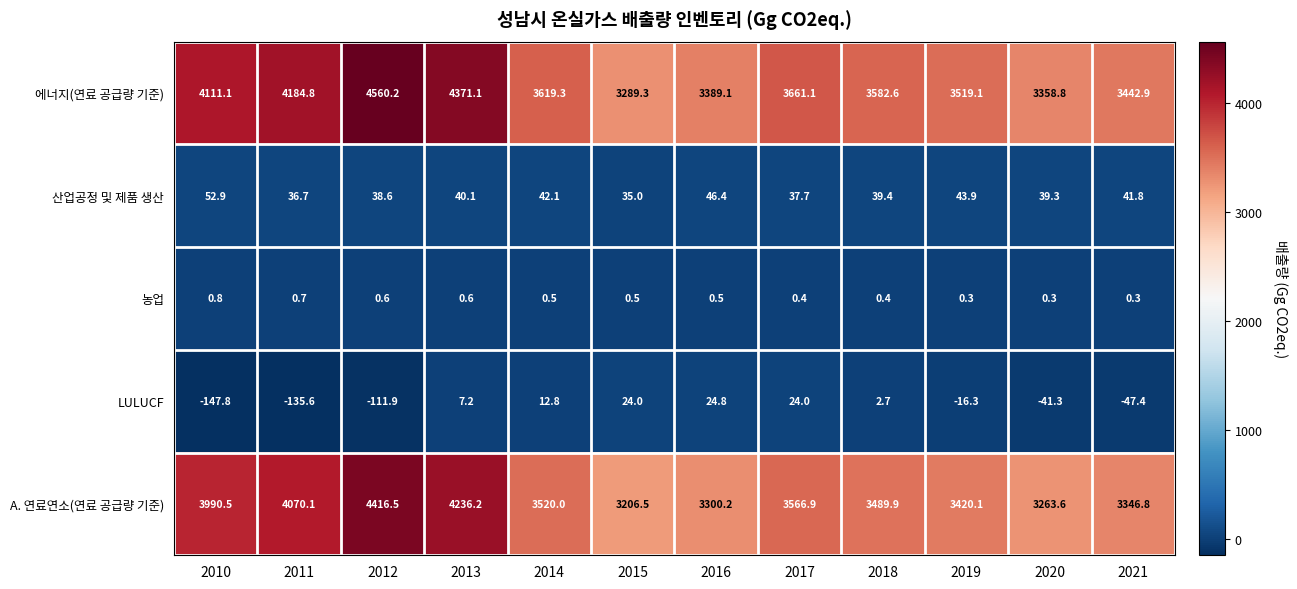

What is the average value of the A. 연료연소(연료 공급량 기준) series?

3652.3